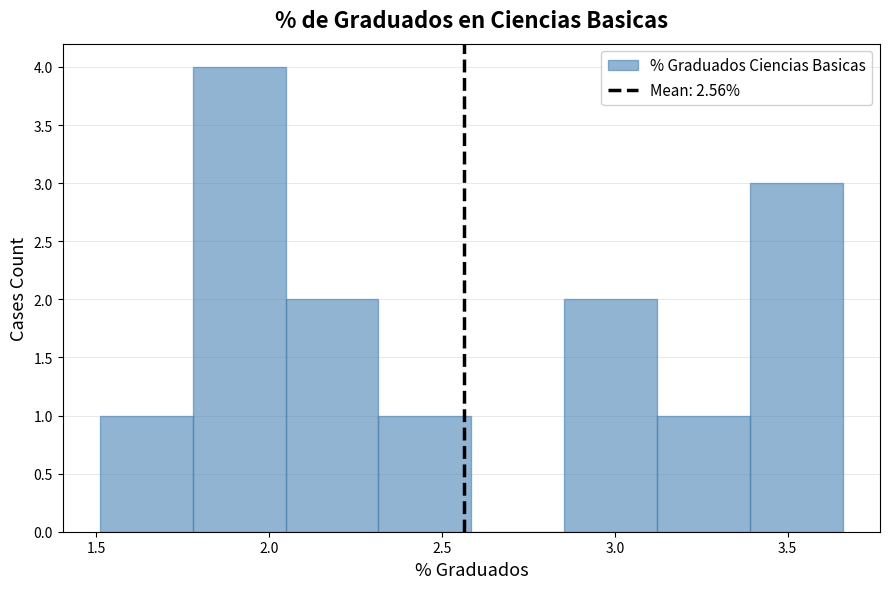

What is the height of the bar covering 2.30 to 2.60 on the x-axis? Neither the bar edges nor the heights are printed on the chart, so give them approximately, as read against the axes.

1